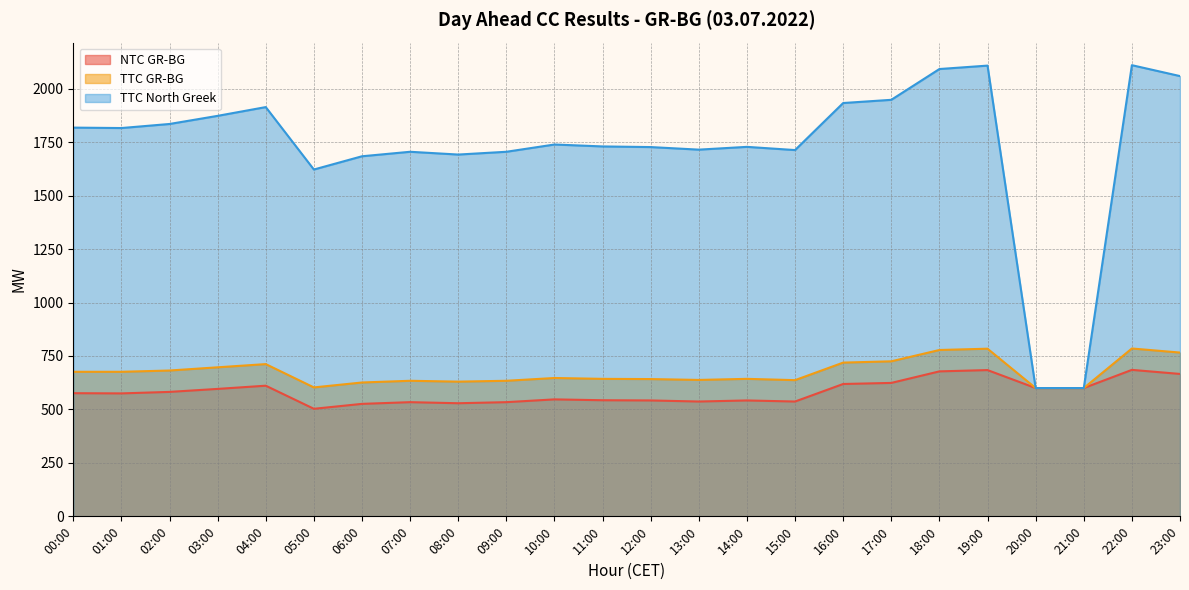

Does the chart have visible grid lines?

Yes